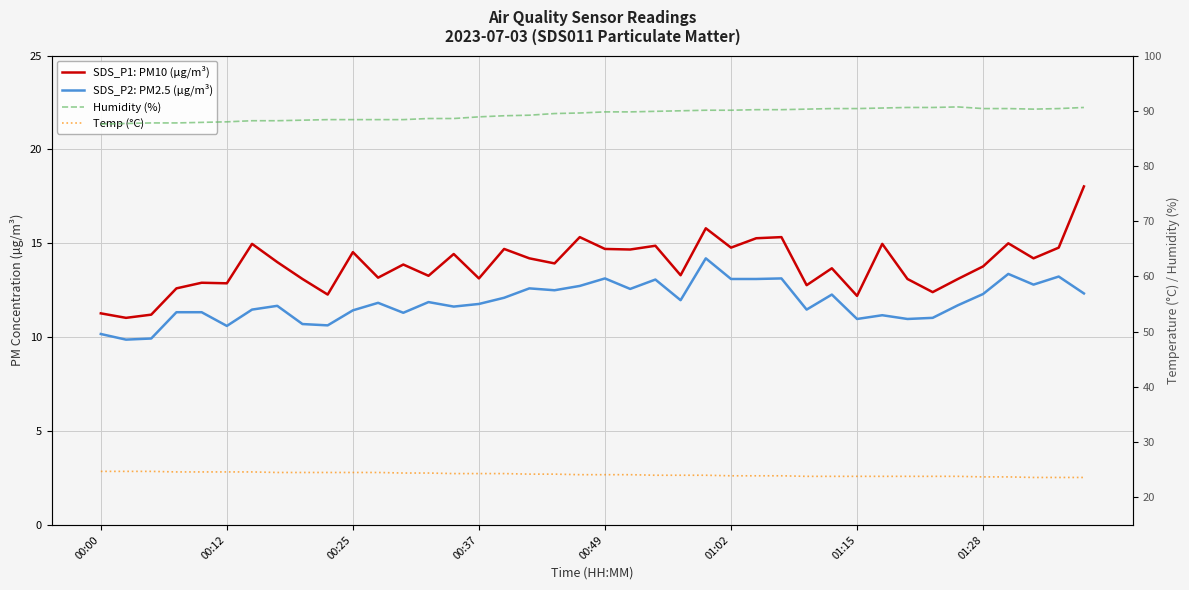

How many lines are shown in the chart?

4